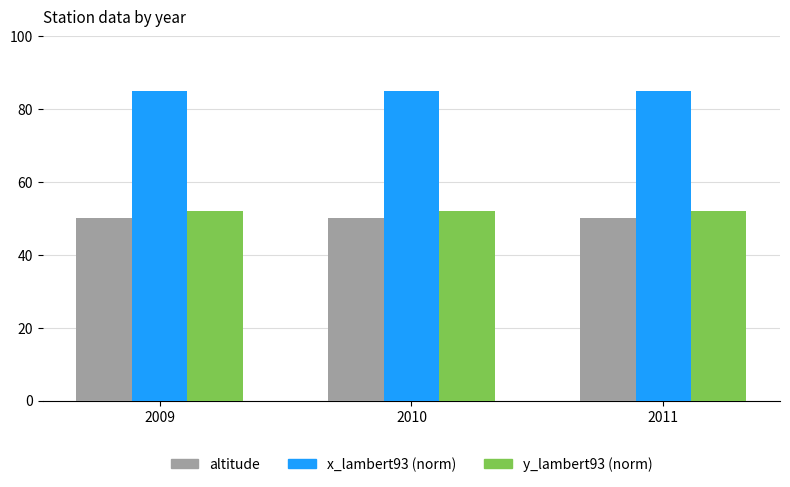

What is the difference between the highest and lowest values at 2011?

35